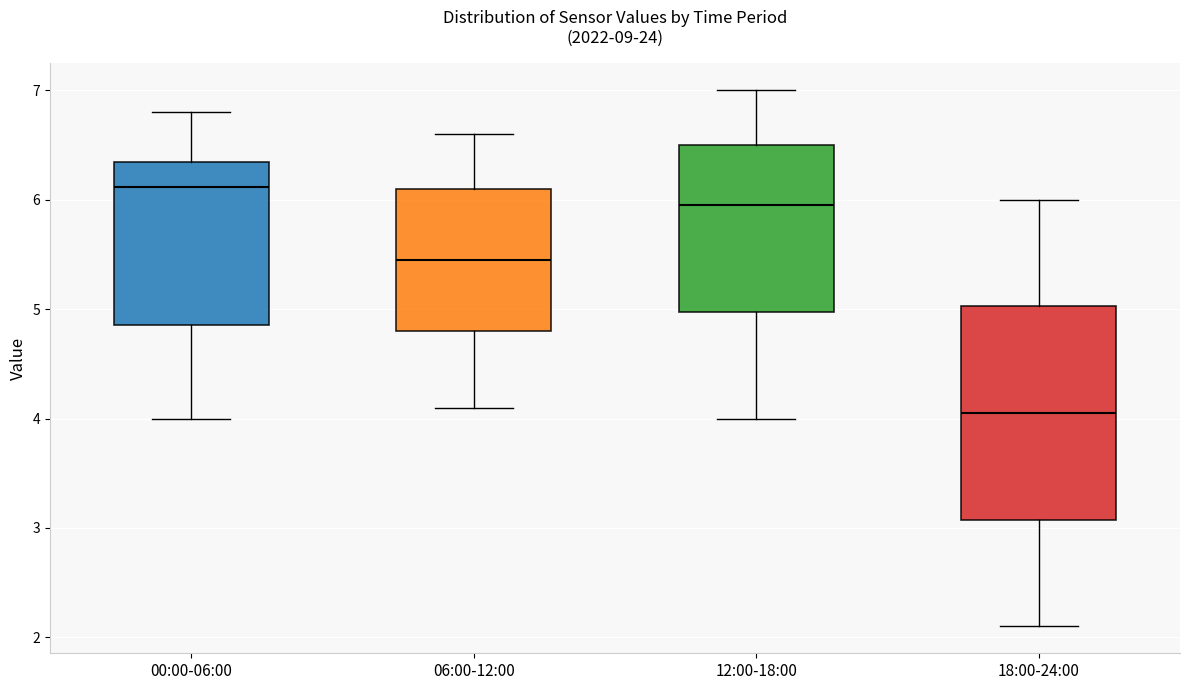

Which box is the tallest, from its lower edge to its upper edge?

18:00-24:00